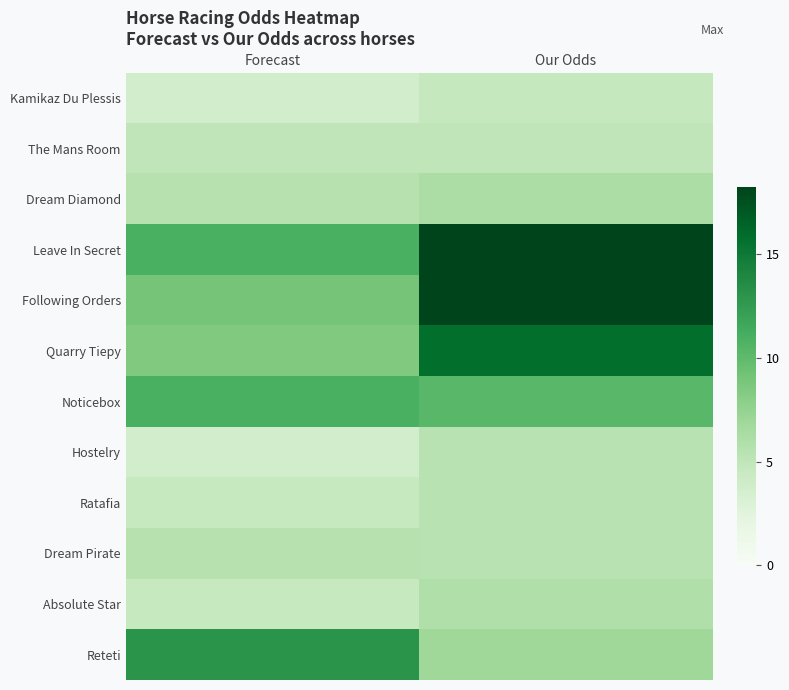

At how many categories does at least one series exceed 13?

1